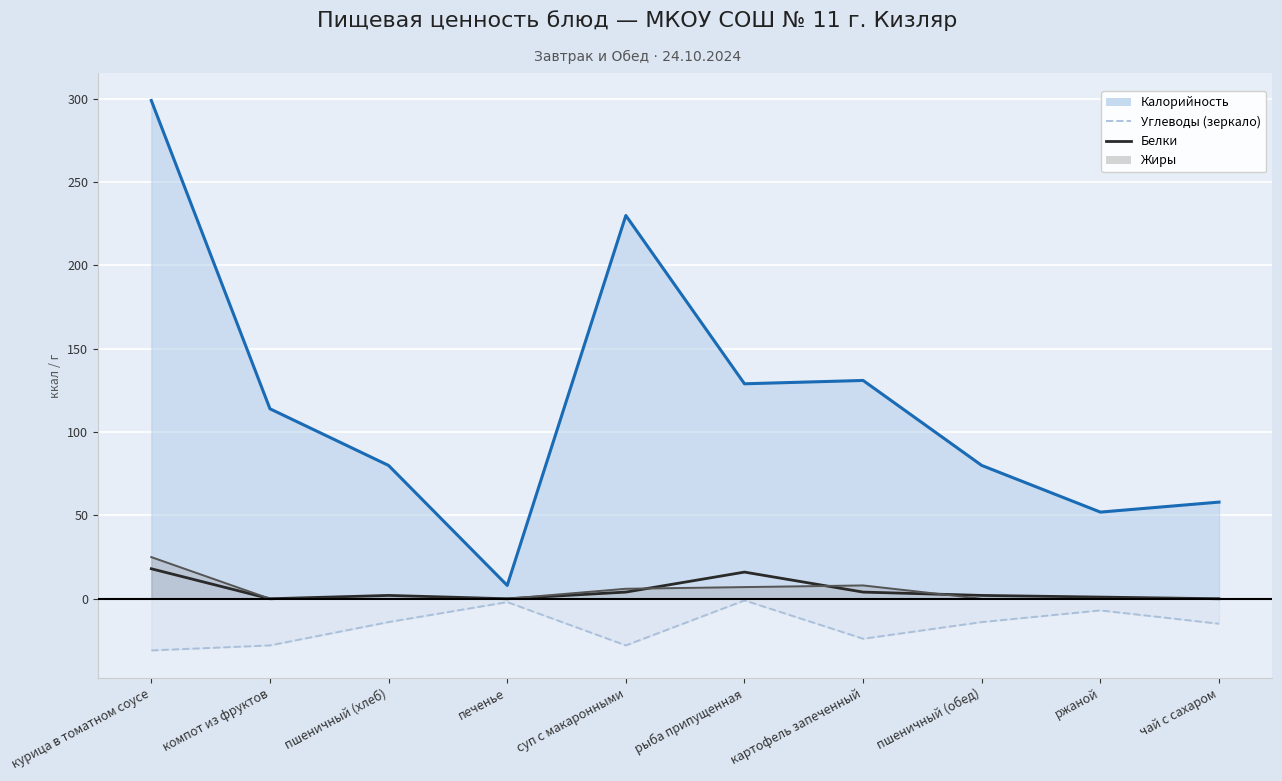

How many intersections are there between Жиры (линия) and Белки?

3